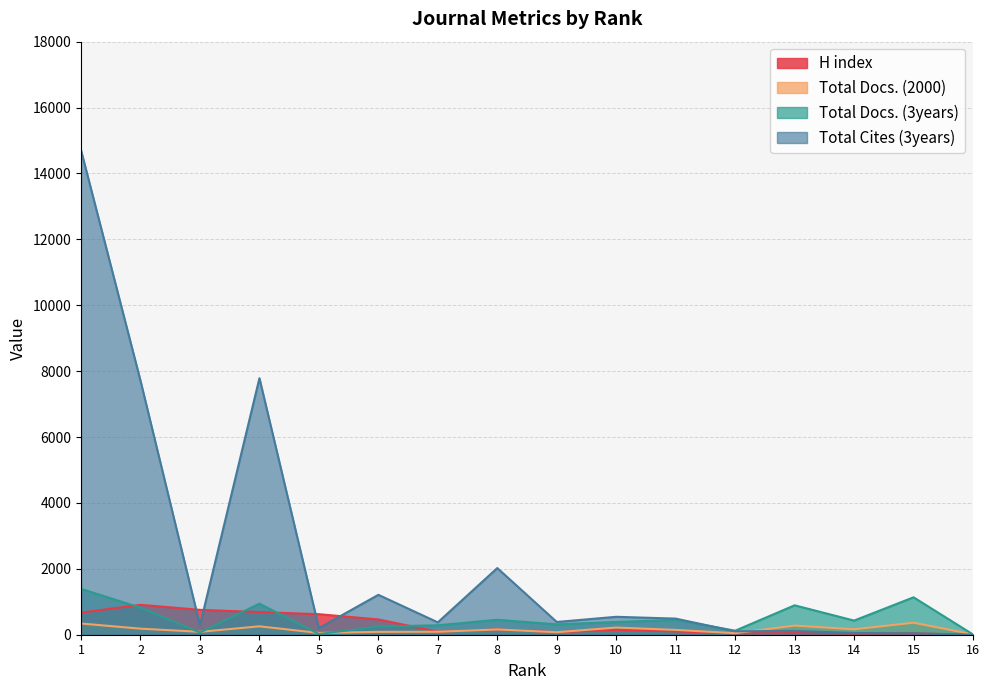

Which series has the largest total across all categories?

Total Cites (3years)